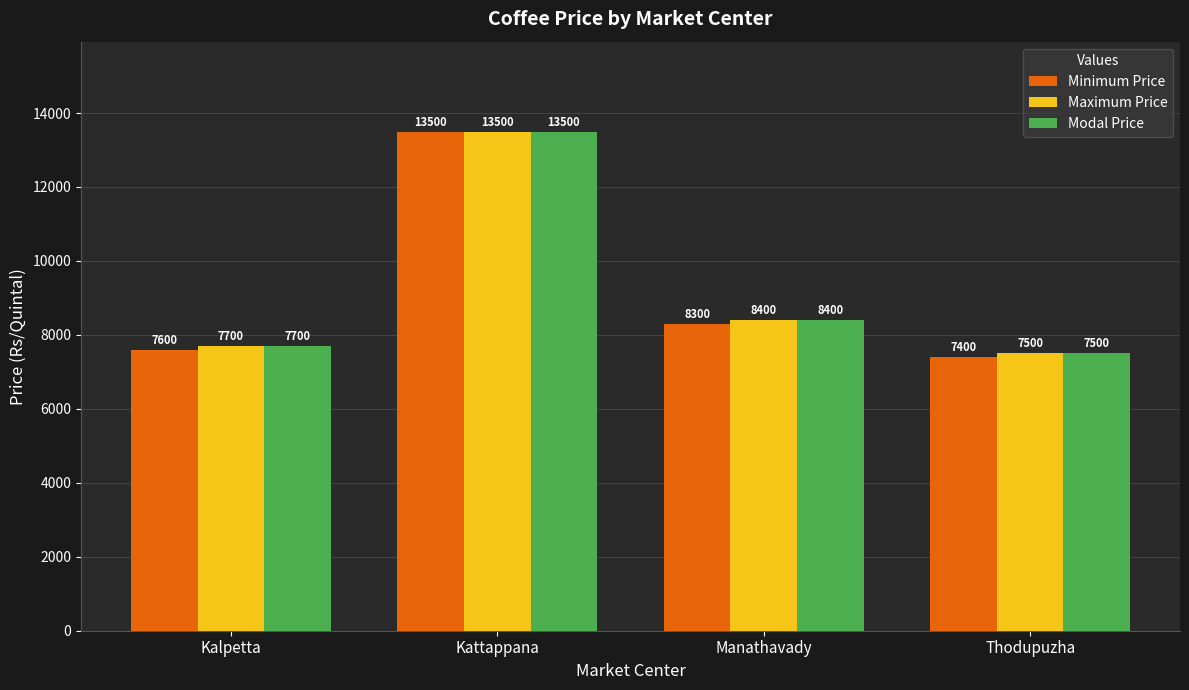

What is the lowest value of the Modal Price series?

7500